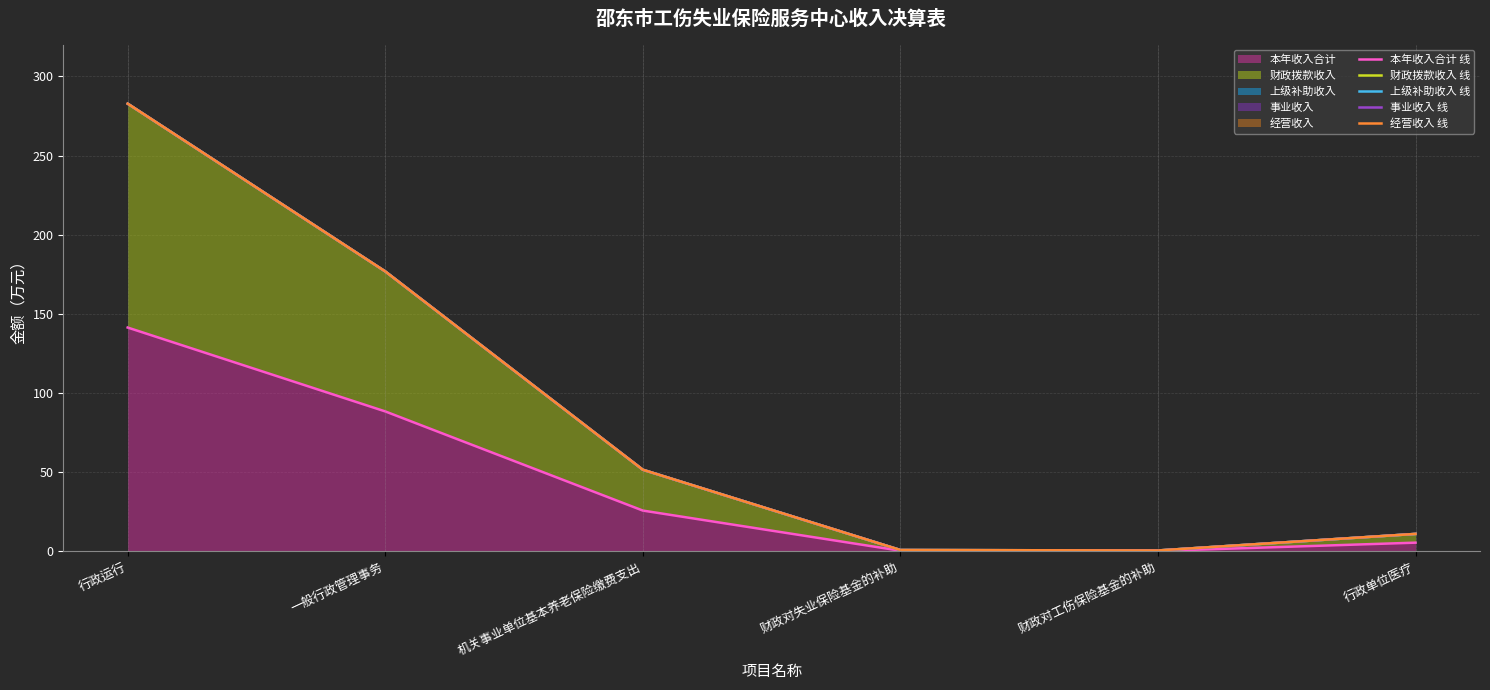

What is the difference between the second highest and minimum values in the 上级补助收入 线 series?

176.2